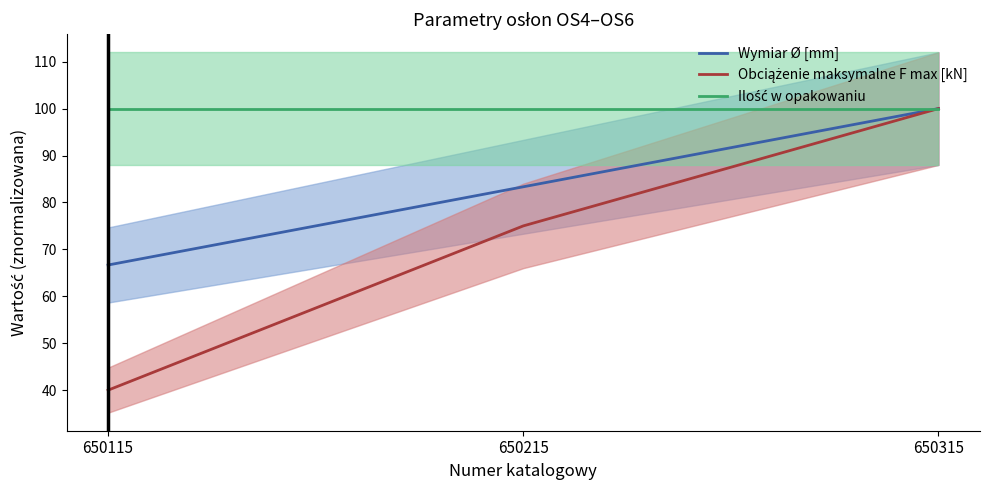

Reading left to right, what are all the values shown in this chart?

Wymiar Ø [mm]: 66.7	83.3	100.0
Obciążenie maksymalne F max [kN]: 40.0	75.0	100.0
Ilość w opakowaniu: 100.0	100.0	100.0